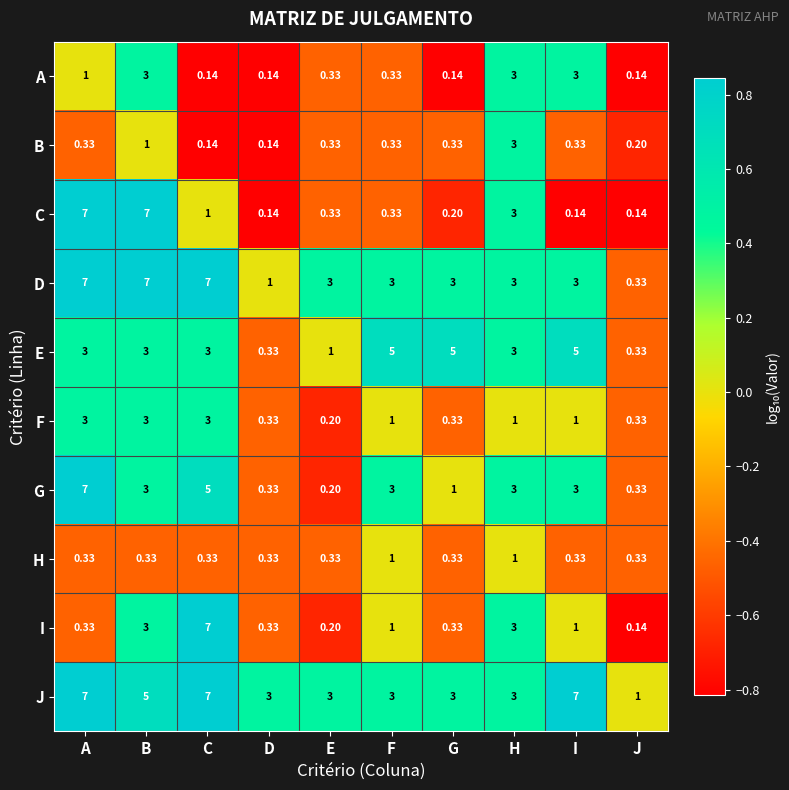

At which label does J first exceed 3?

A